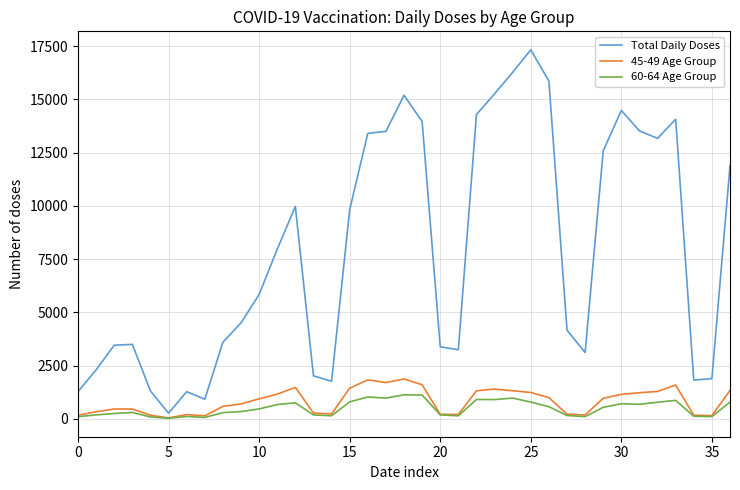

Which series has the largest total across all categories?

Total Daily Doses